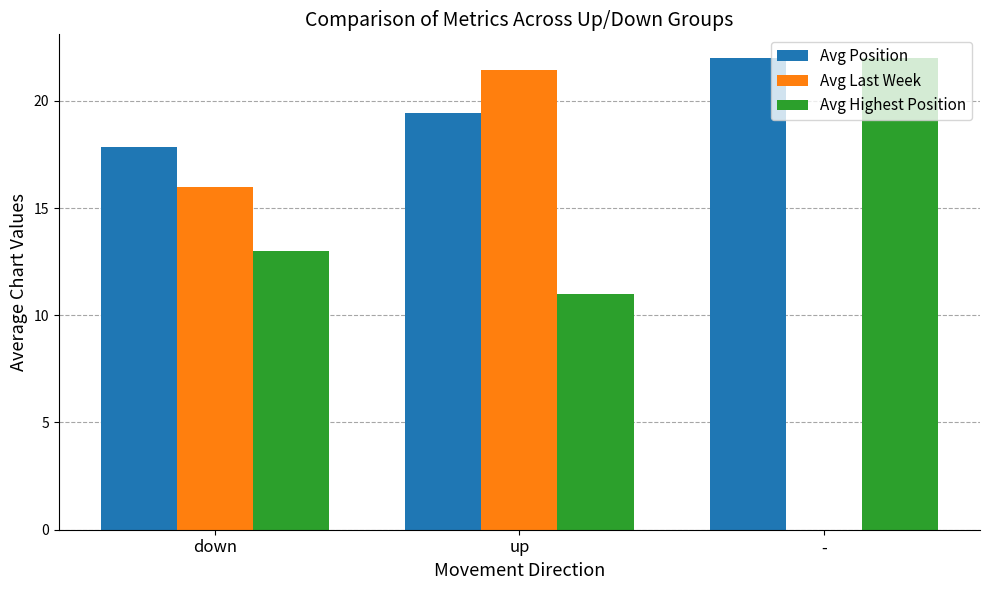

Does the chart contain stacked bars?

No